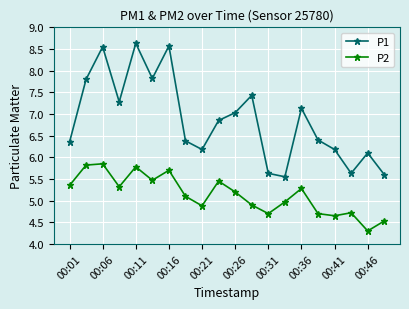

What is the value of the P2 point at the 6th from the left?

5.5